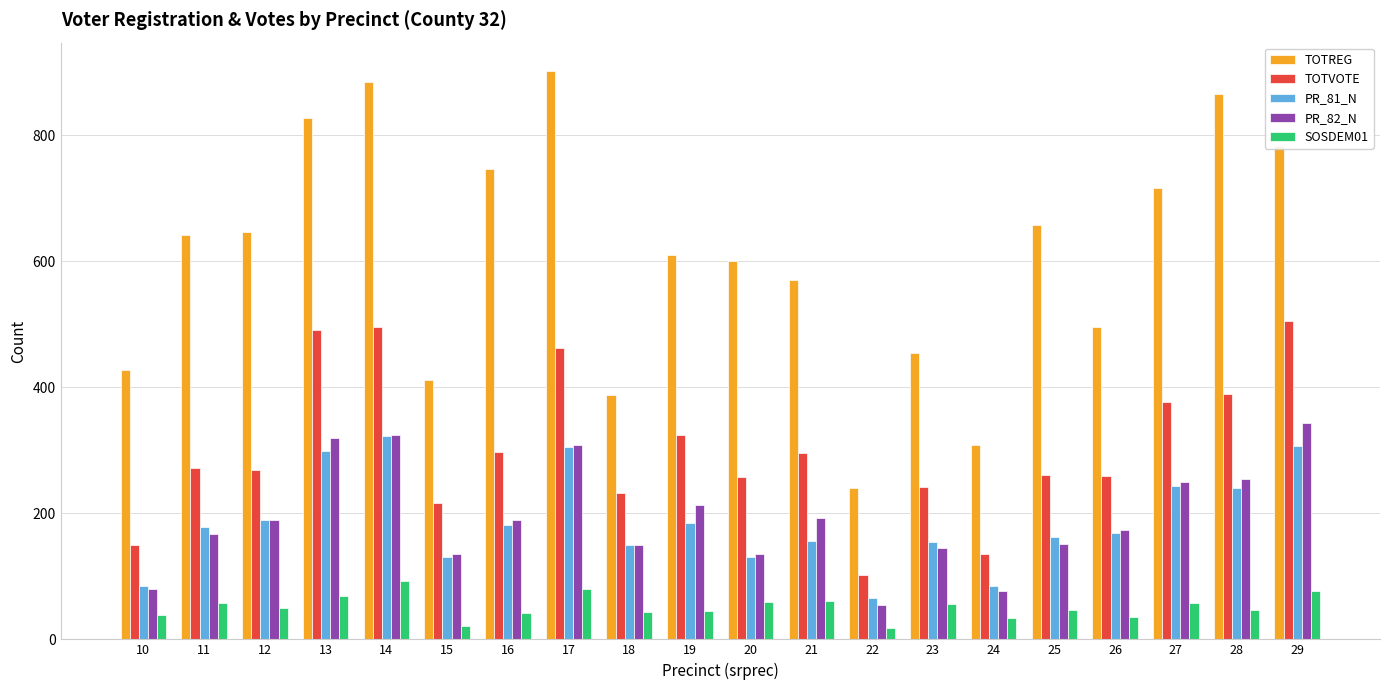

True or false: TOTVOTE has a value of 168 at 28.

False